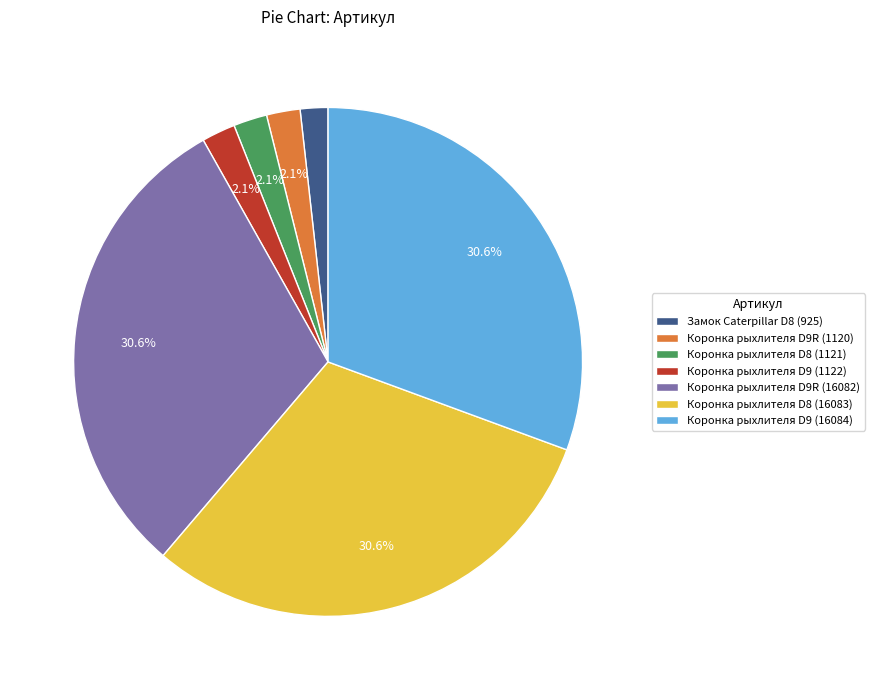

What percentage is NOT represented by Коронка рыхлителя D8 (16083)?

69.4%